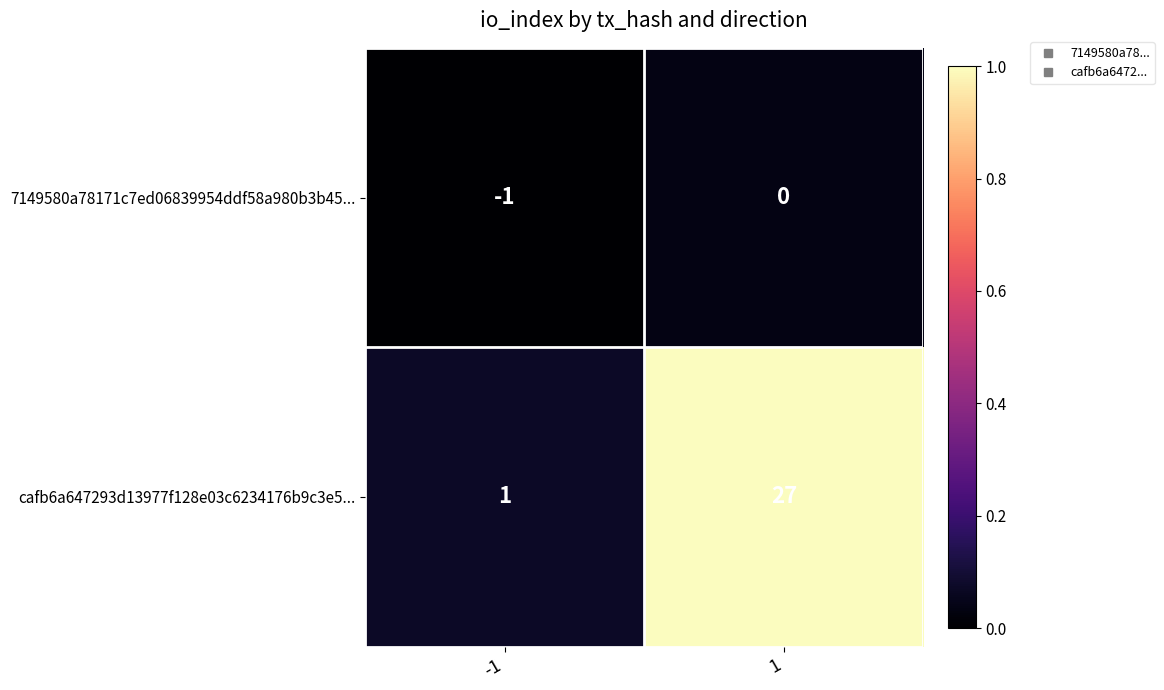

Reading left to right, what are all the values shown in this chart?

7149580a78171c7ed06839954ddf58a980b3b45...: -1	0
cafb6a647293d13977f128e03c6234176b9c3e5...: 1	27